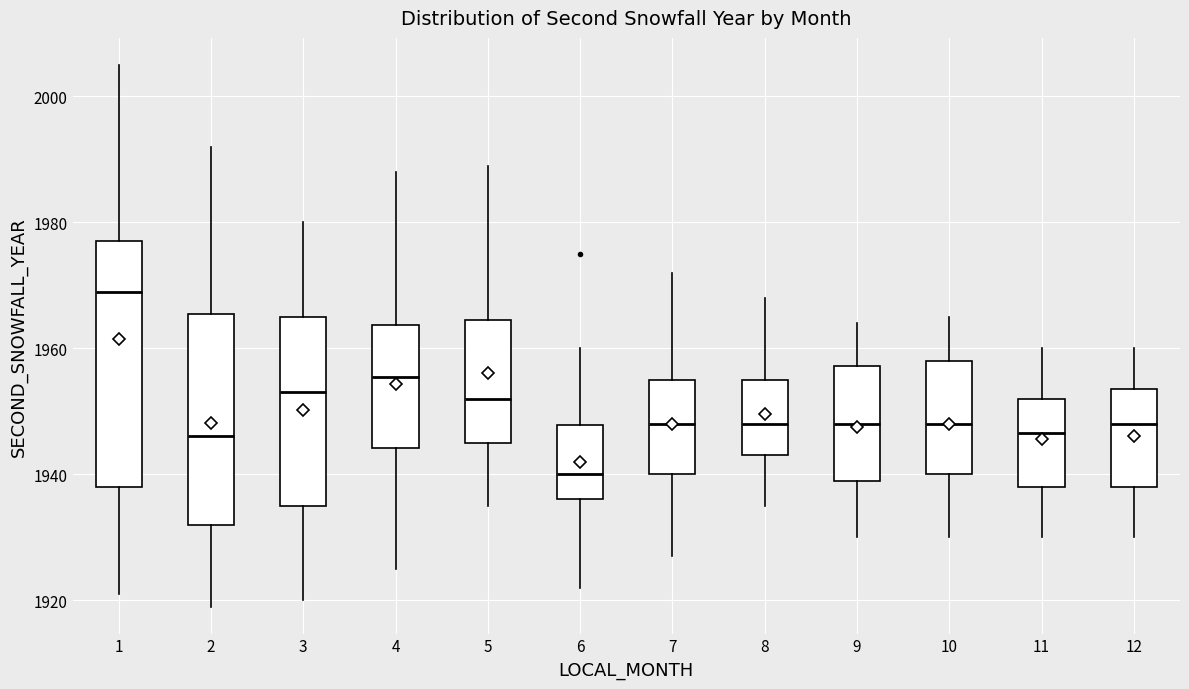

Reading left to right, transcribe this box plot: for each box, give where its median line is, the range the box spans, and where its two whiskers end, as read against the y-axis. The values are not printed on the chart, so give them approximately, as read against the axis.

1: median 1970, box 1938 to 1978, whiskers 1922 to 2006
2: median 1946, box 1932 to 1966, whiskers 1920 to 1992
3: median 1954, box 1936 to 1966, whiskers 1920 to 1980
4: median 1956, box 1944 to 1964, whiskers 1926 to 1988
5: median 1952, box 1946 to 1964, whiskers 1936 to 1990
6: median 1940, box 1936 to 1948, whiskers 1922 to 1960
7: median 1948, box 1940 to 1956, whiskers 1928 to 1972
8: median 1948, box 1944 to 1956, whiskers 1936 to 1968
9: median 1948, box 1940 to 1958, whiskers 1930 to 1964
10: median 1948, box 1940 to 1958, whiskers 1930 to 1966
11: median 1946, box 1938 to 1952, whiskers 1930 to 1960
12: median 1948, box 1938 to 1954, whiskers 1930 to 1960